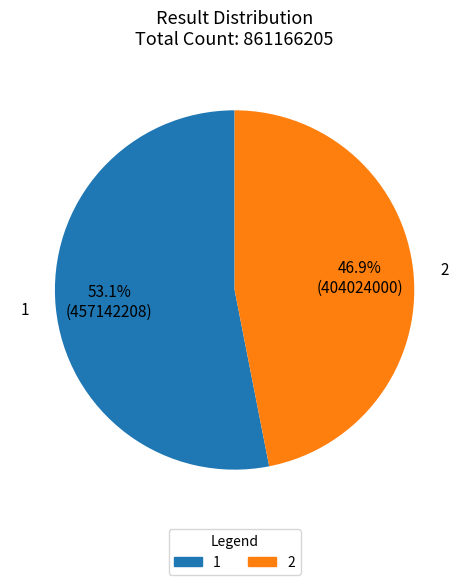

What percentage is the 1 slice, to the nearest percent?

53%